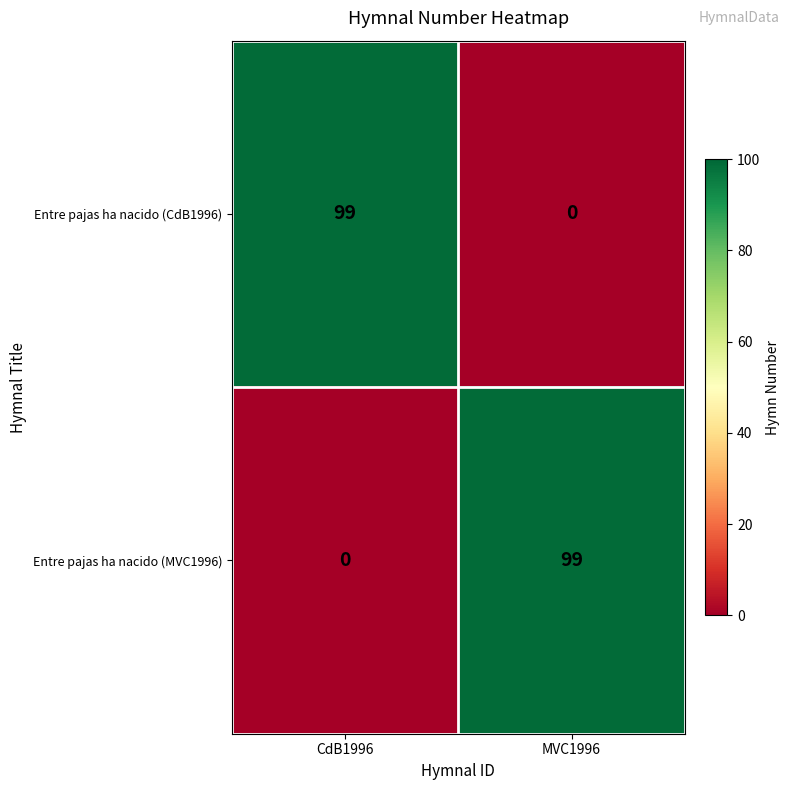

What is the total value across all series at MVC1996?

99